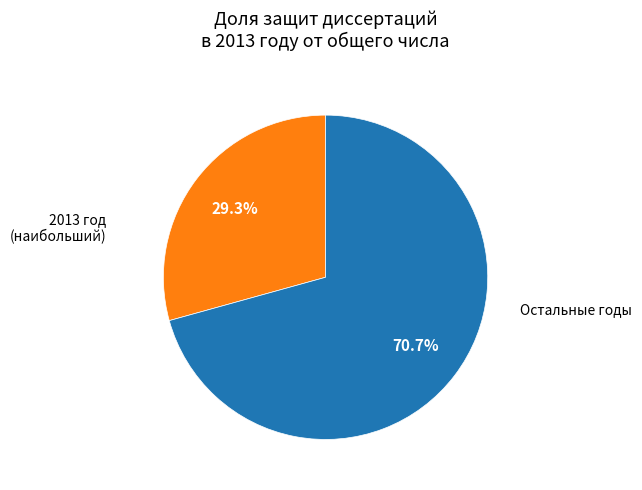

Is there any slice that represents more than half of the pie?

Yes